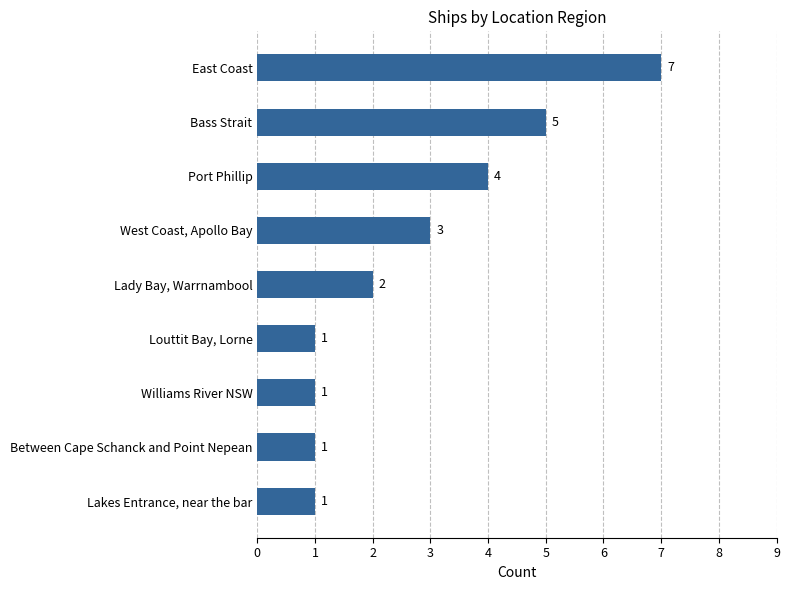

True or false: the data shows 2 at Lady Bay, Warrnambool.

True